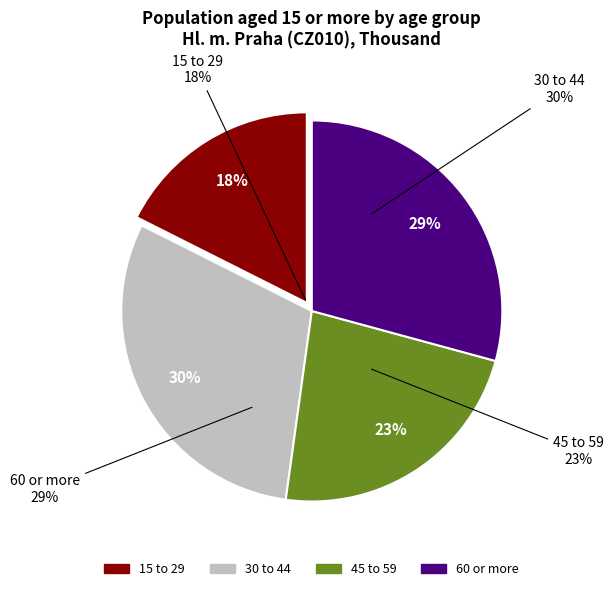

Is there a majority slice in this chart?

No